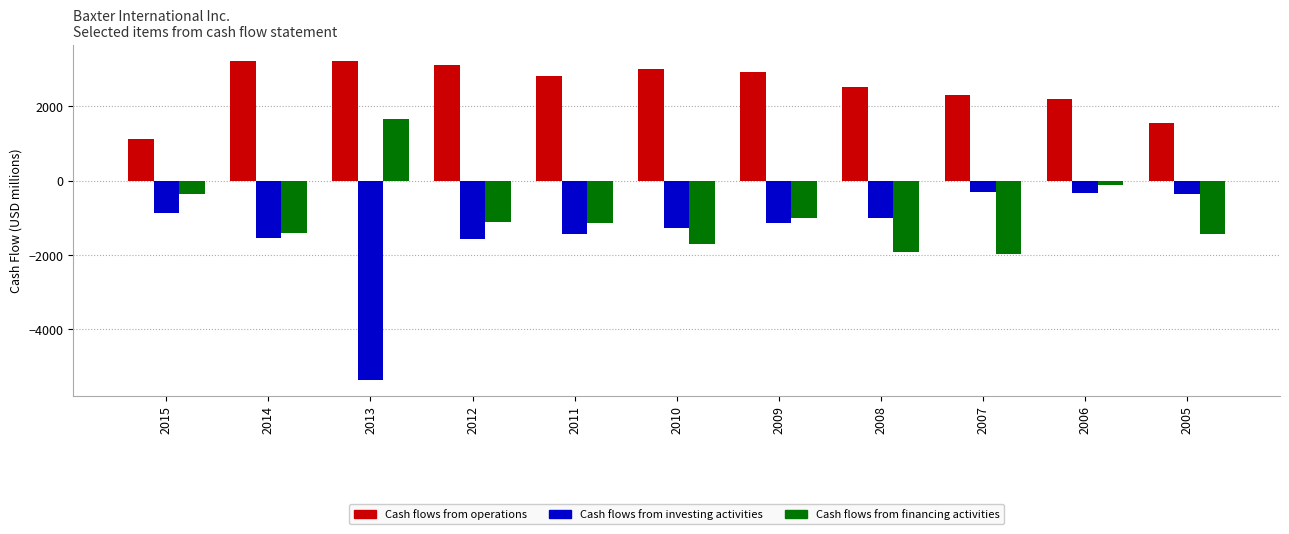

How many groups of bars are there?

11